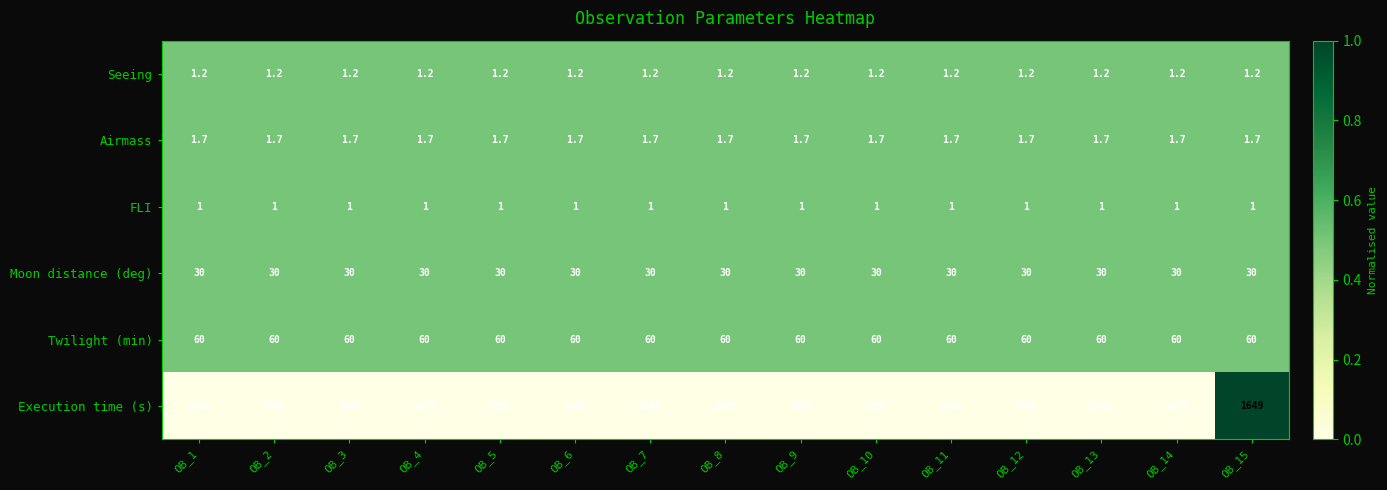

List the series in order of their peak value, lowest first.

FLI, Seeing, Airmass, Moon distance (deg), Twilight (min), Execution time (s)